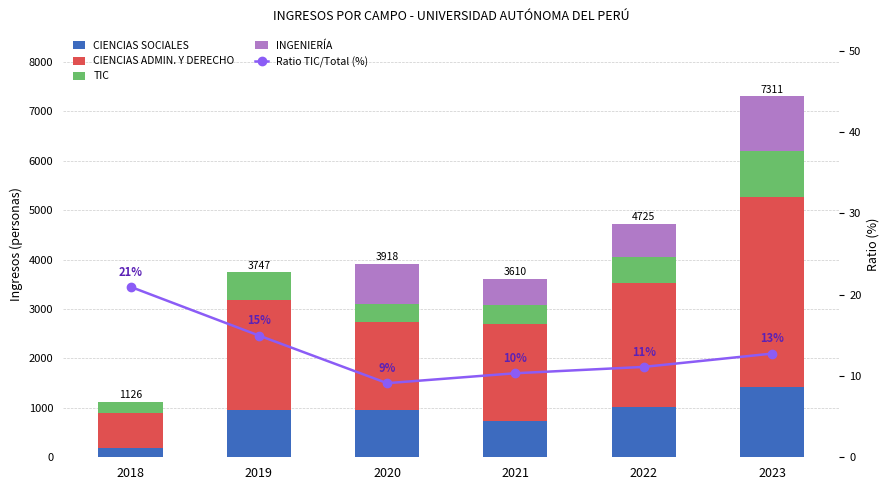

What is the difference between the highest and lowest values at 2020?

1789.9